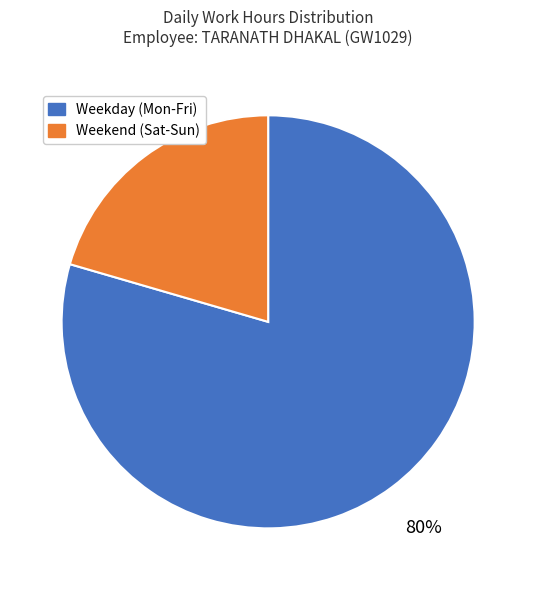

Is there any slice that represents more than half of the pie?

Yes